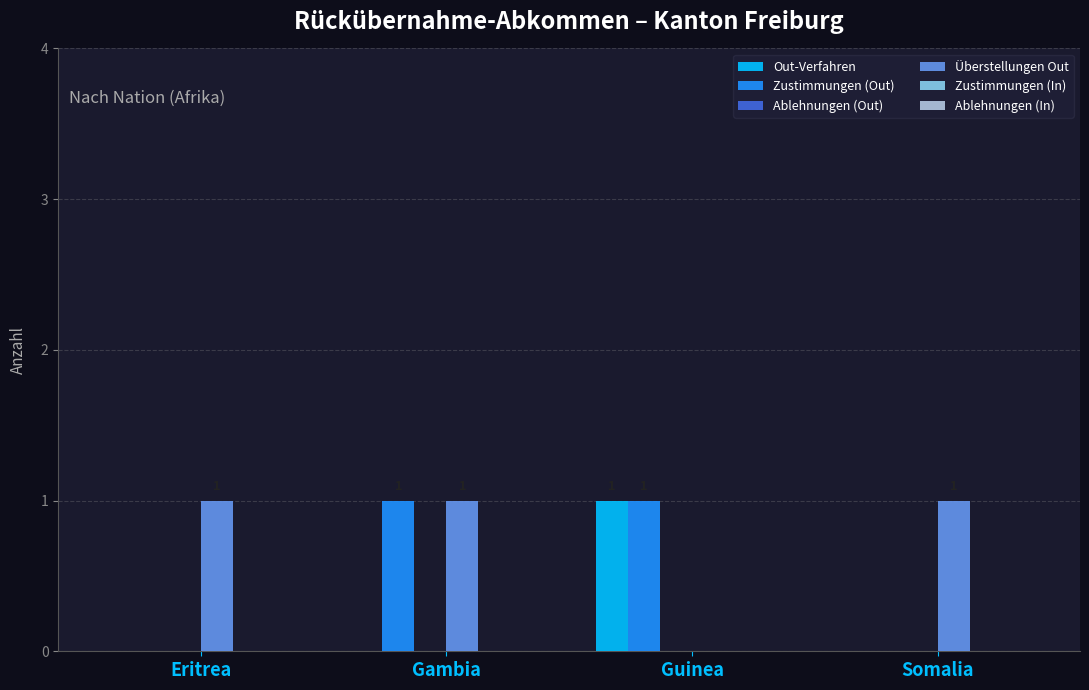

Between Eritrea and Gambia, which series saw the biggest shift?

Zustimmungen (Out)